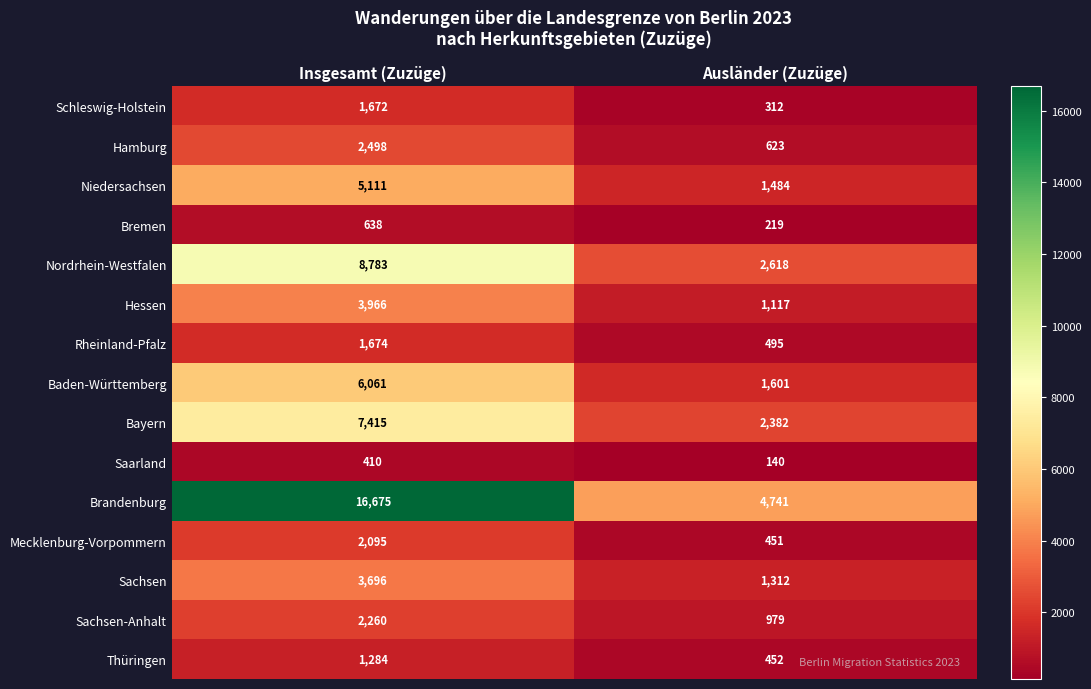

What is the difference between the highest and lowest values at Insgesamt (Zuzüge)?

16265